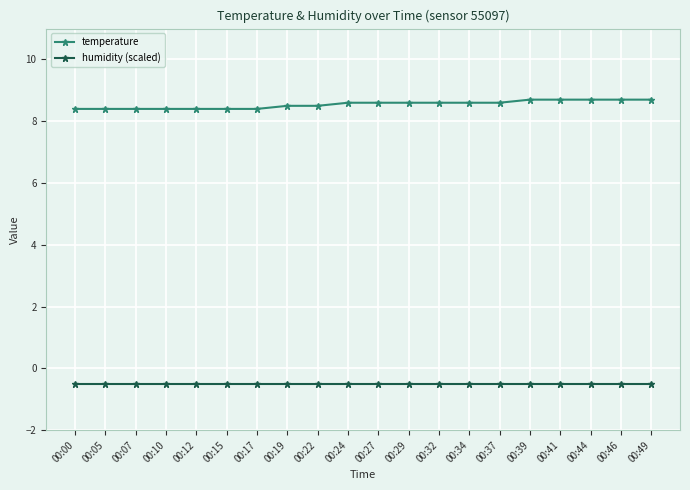

At 00:05, list the series in order from largest to smallest.

temperature, humidity (scaled)